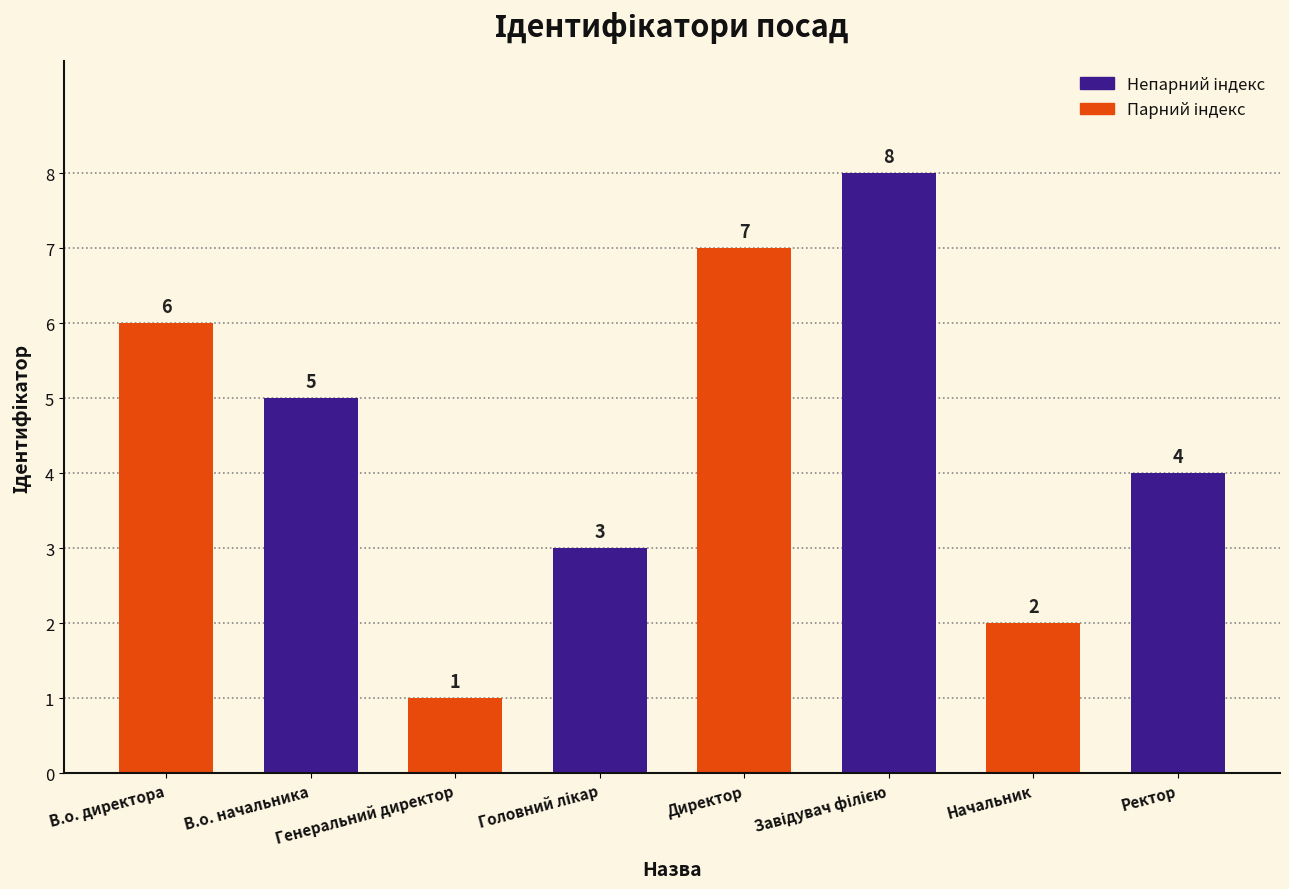

What value does the data have at Ректор?

4